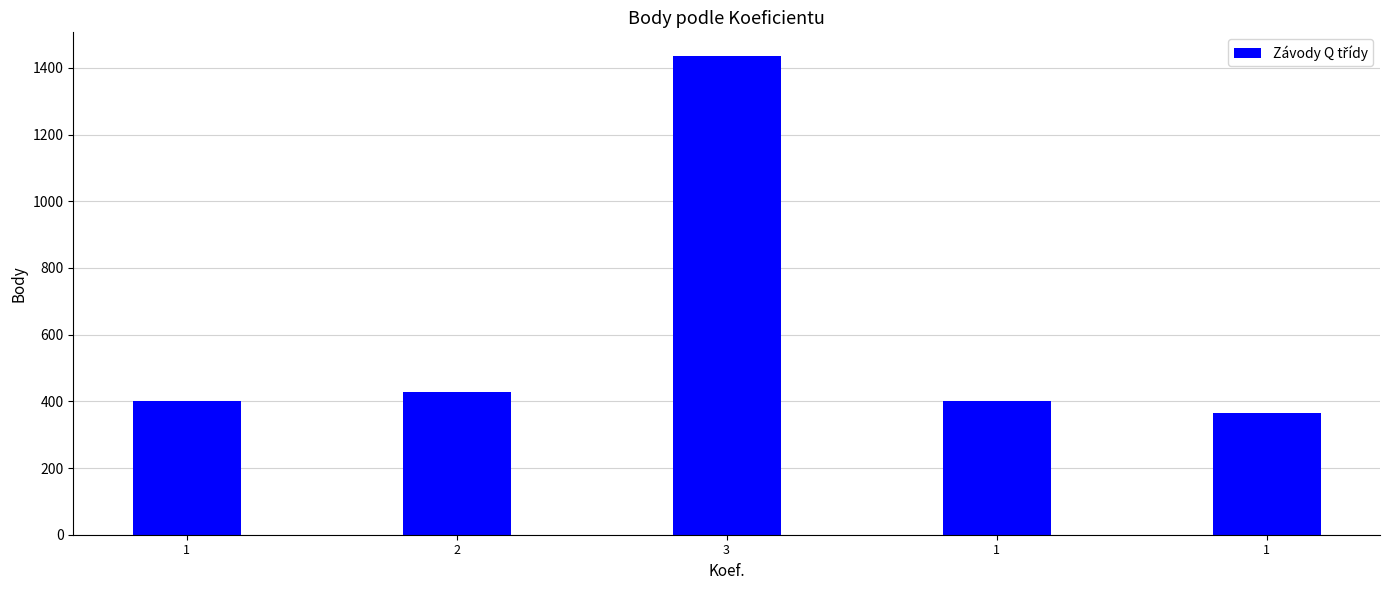

How many data points does each series have?

5